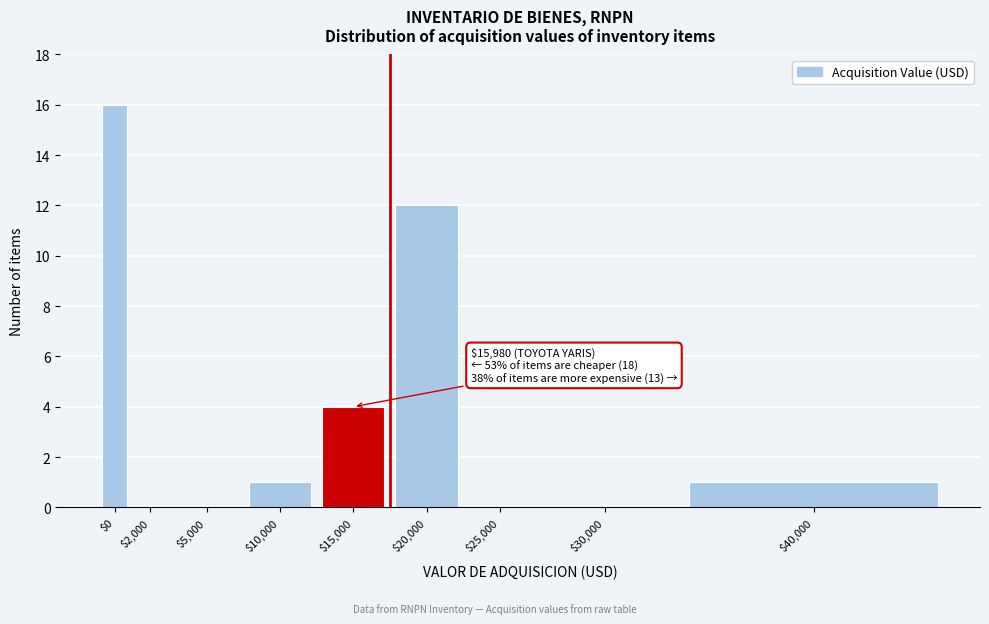

What is the sum of all values?

34